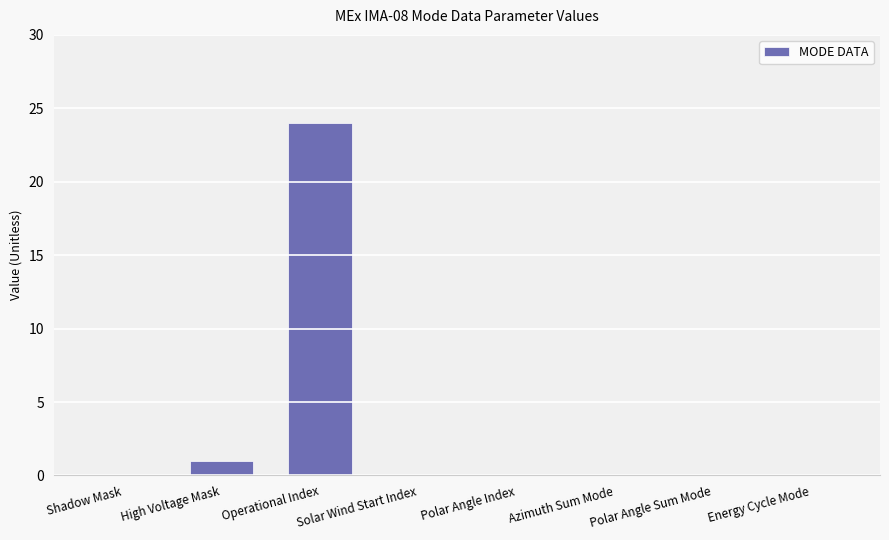

What is the sum of all values?

25